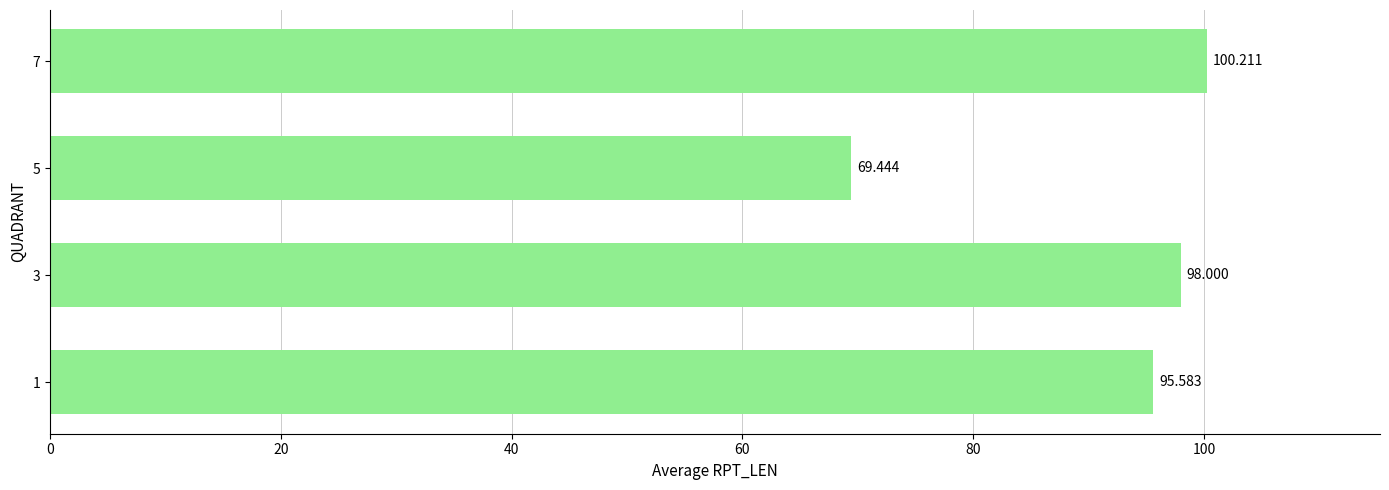

List the labels in order of value, largest first.

7, 3, 1, 5